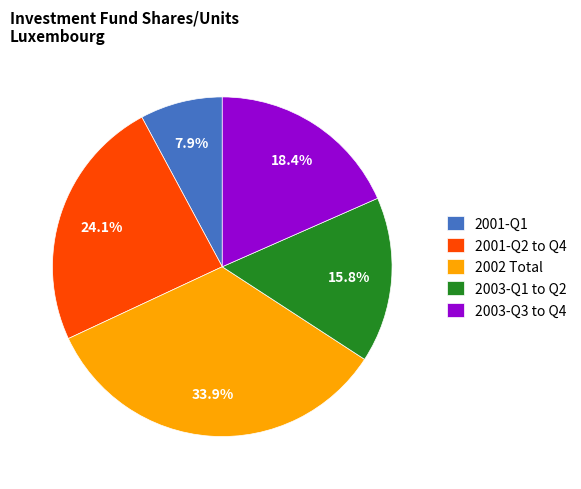

How many segments does this pie chart have?

5